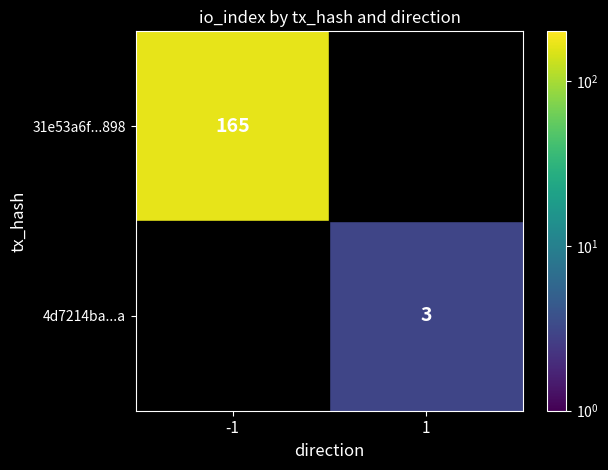

True or false: 31e53a6f...898 has a value of 282 at -1.

False